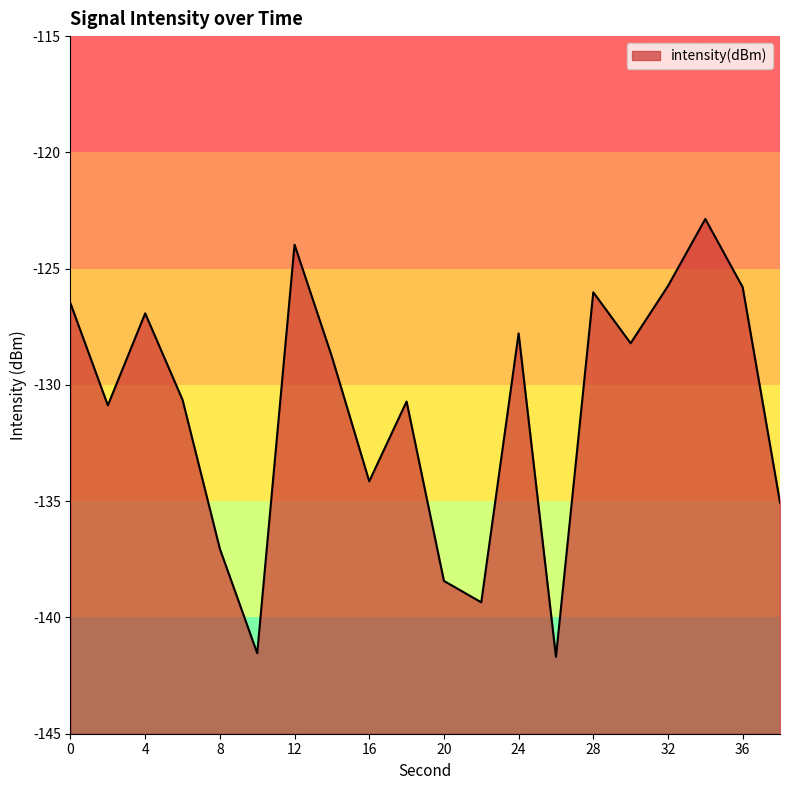

Which has a higher value, 22 or 10?

22